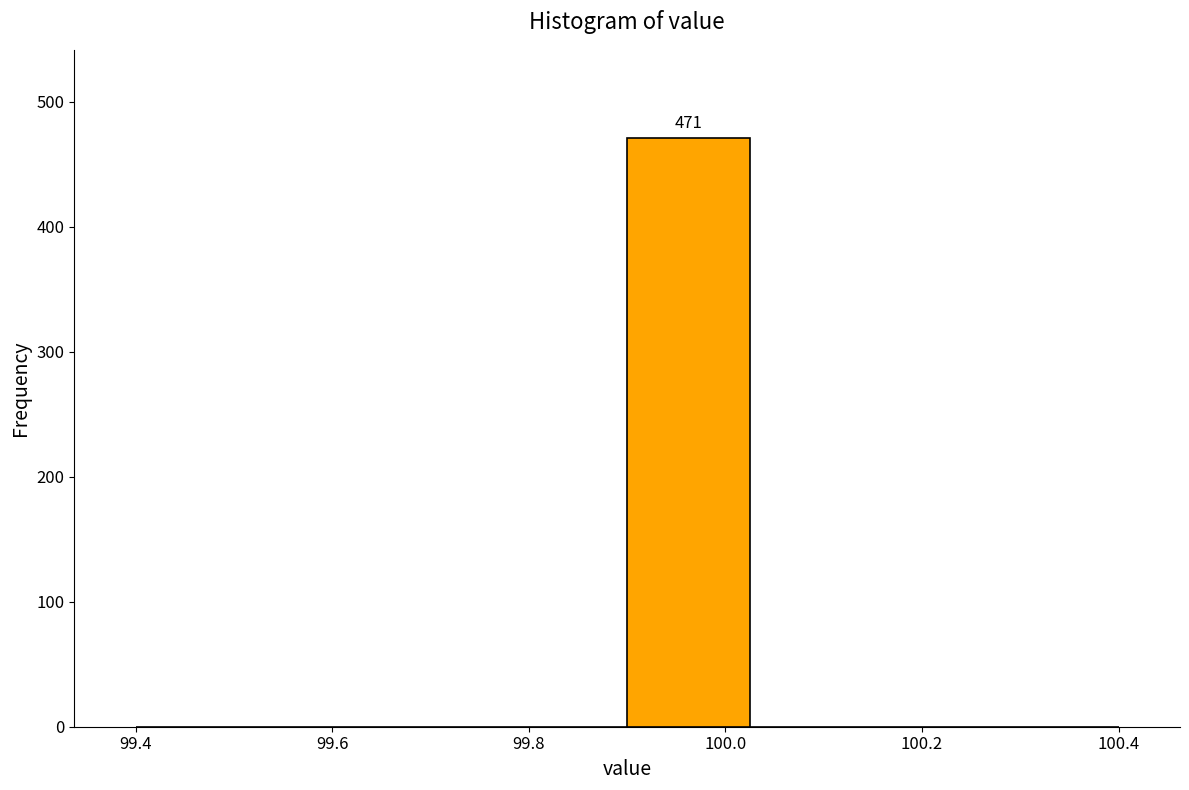

Which range on the x-axis has the tallest bar?

99.900 to 100.025